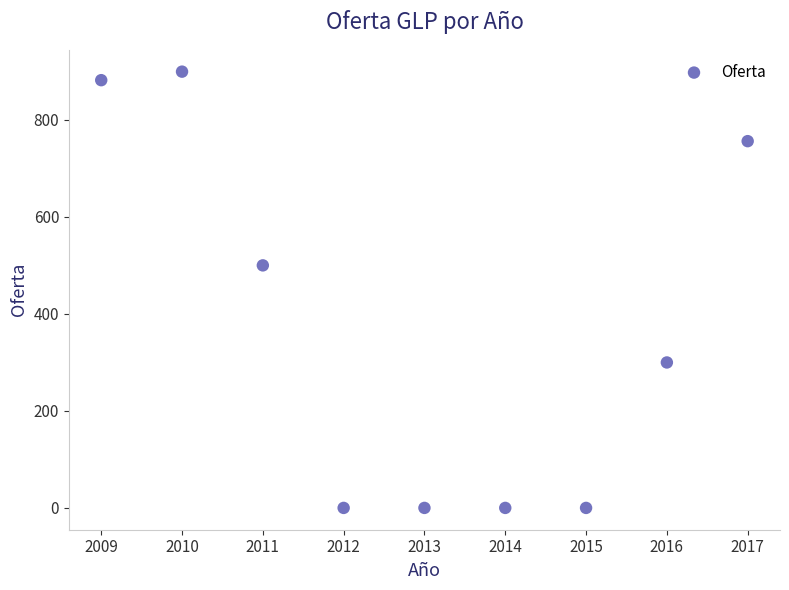

What is the average Y value?

370.5